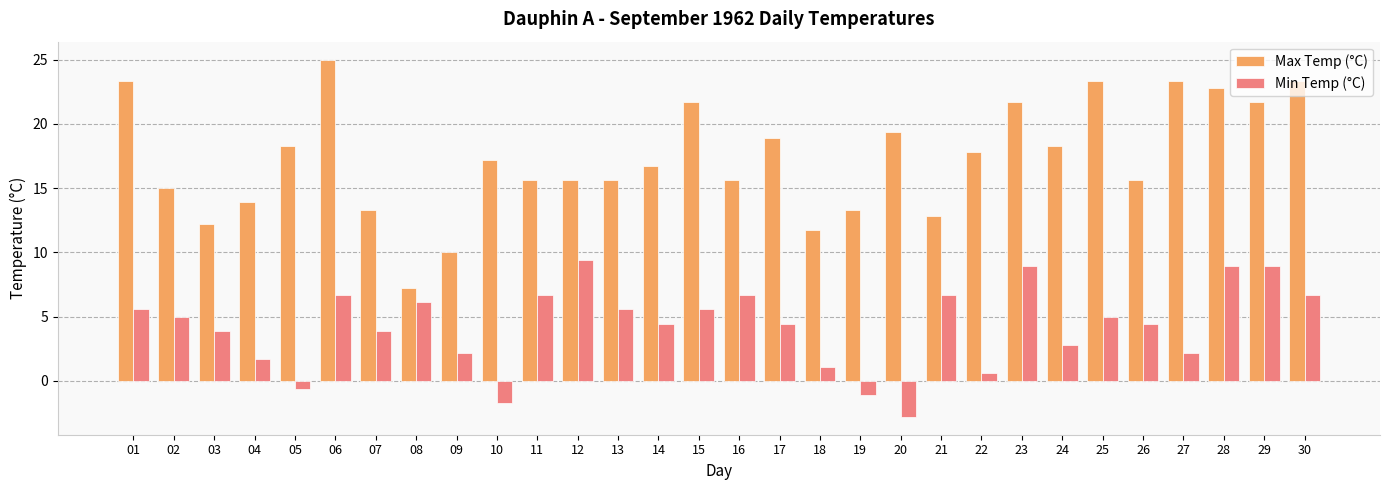

What value does the Min Temp (°C) series have at 01?

5.6